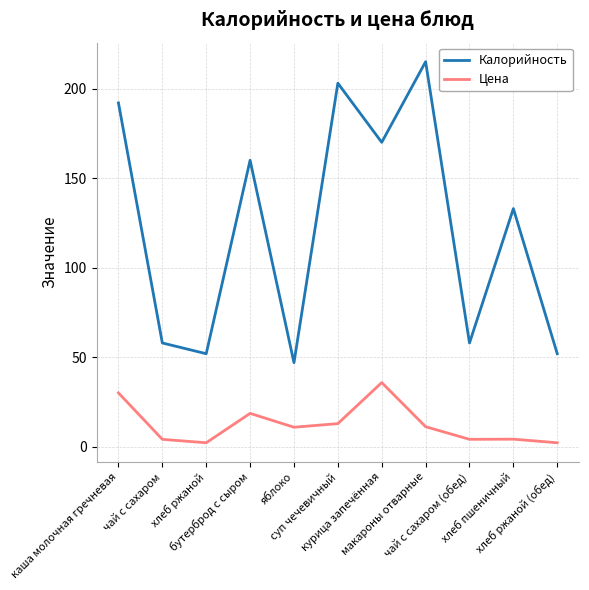

True or false: Калорийность and Цена intersect in this chart.

False